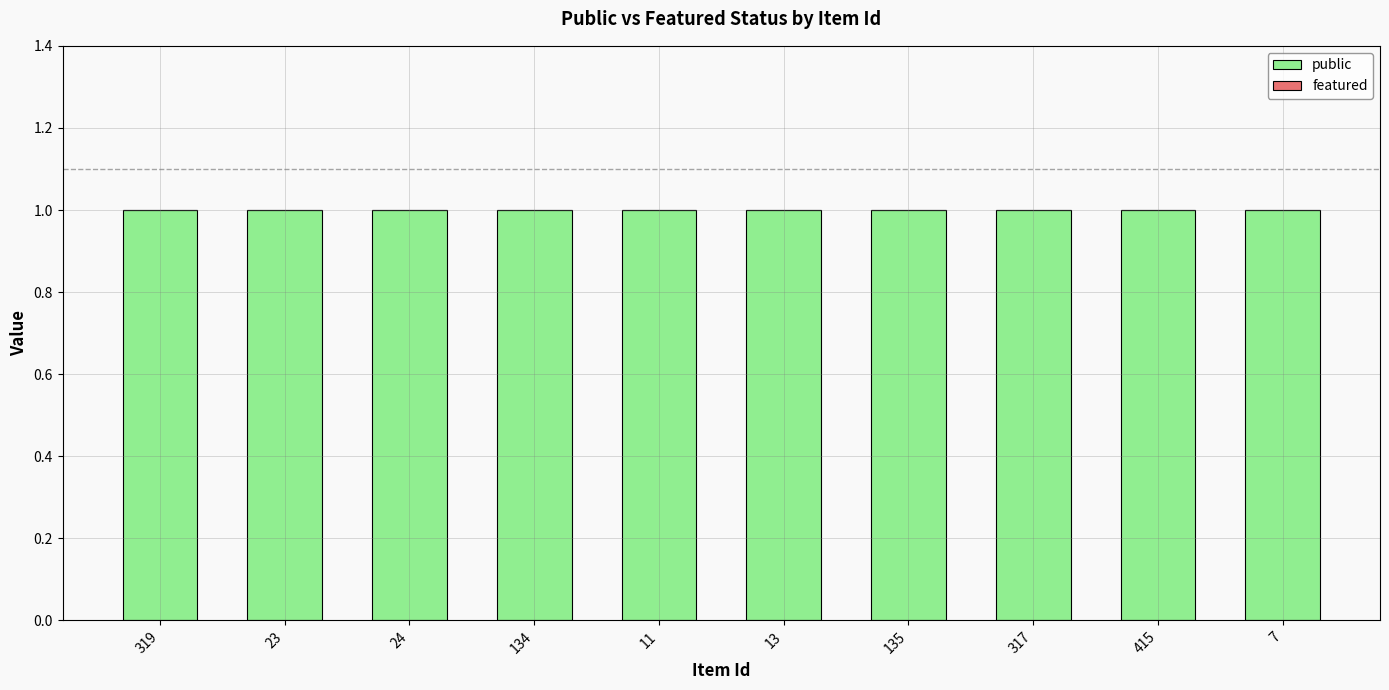

Which series has the largest range (max minus min)?

public